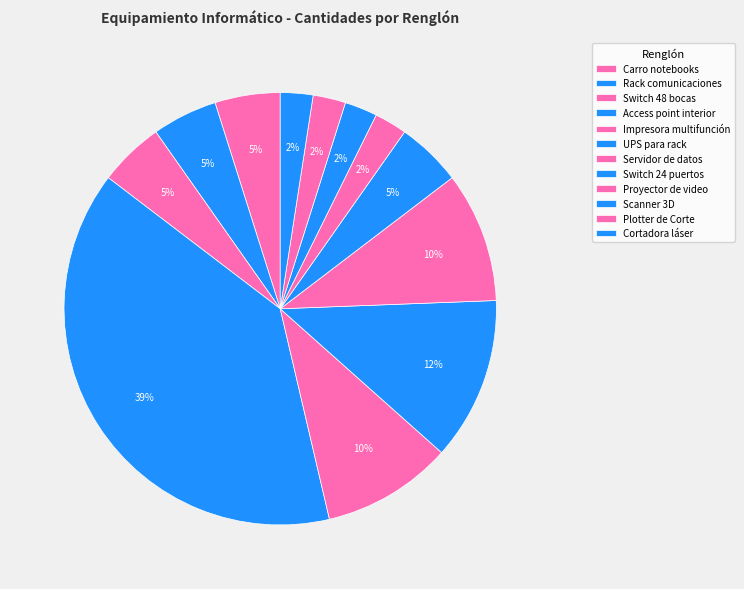

How many segments does this pie chart have?

12